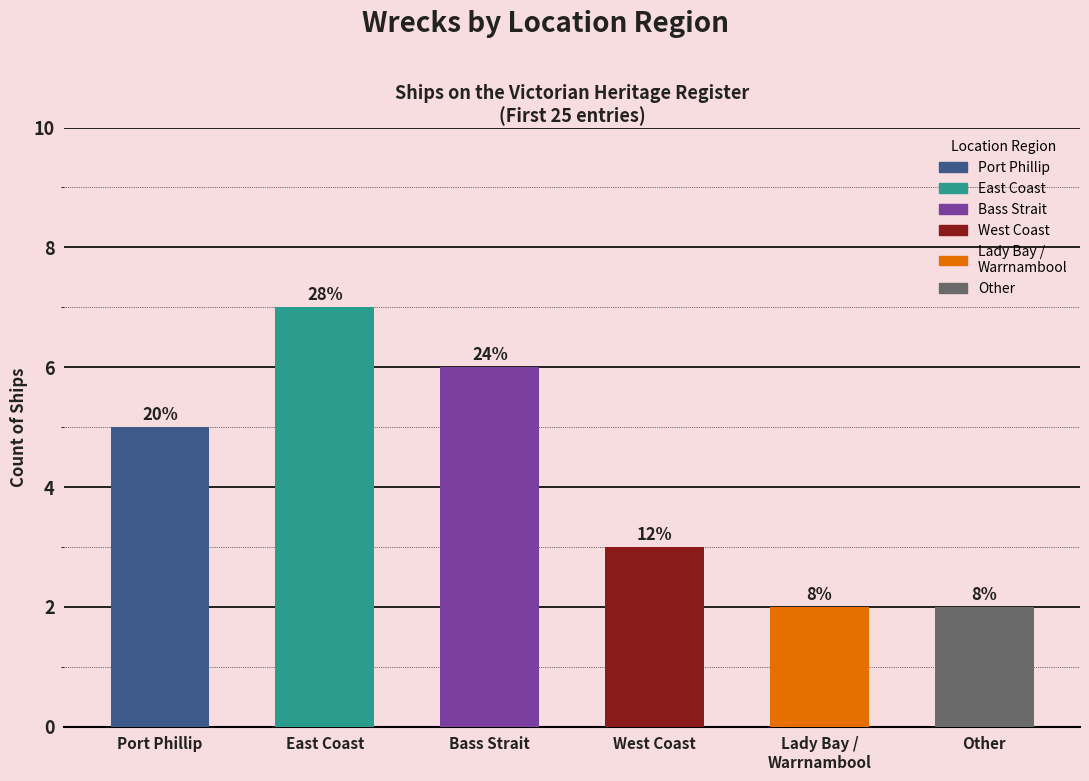

Are the bars horizontal?

No